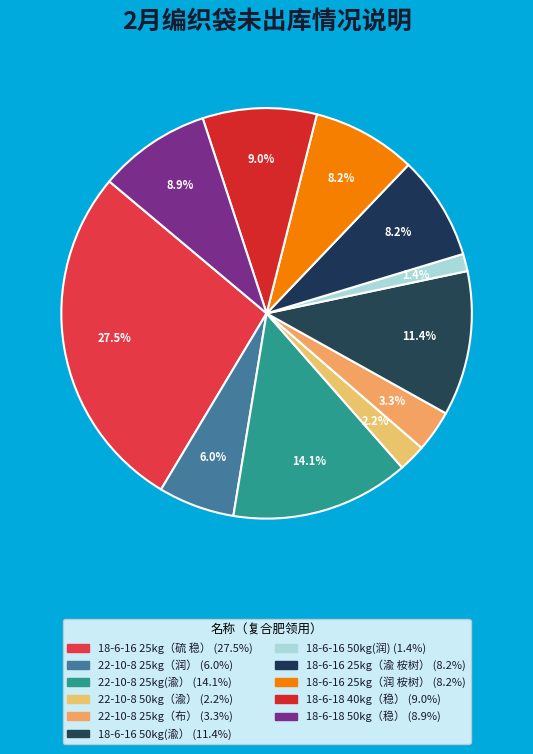

What percentage is NOT represented by 22-10-8 25kg（润）?

94.0%